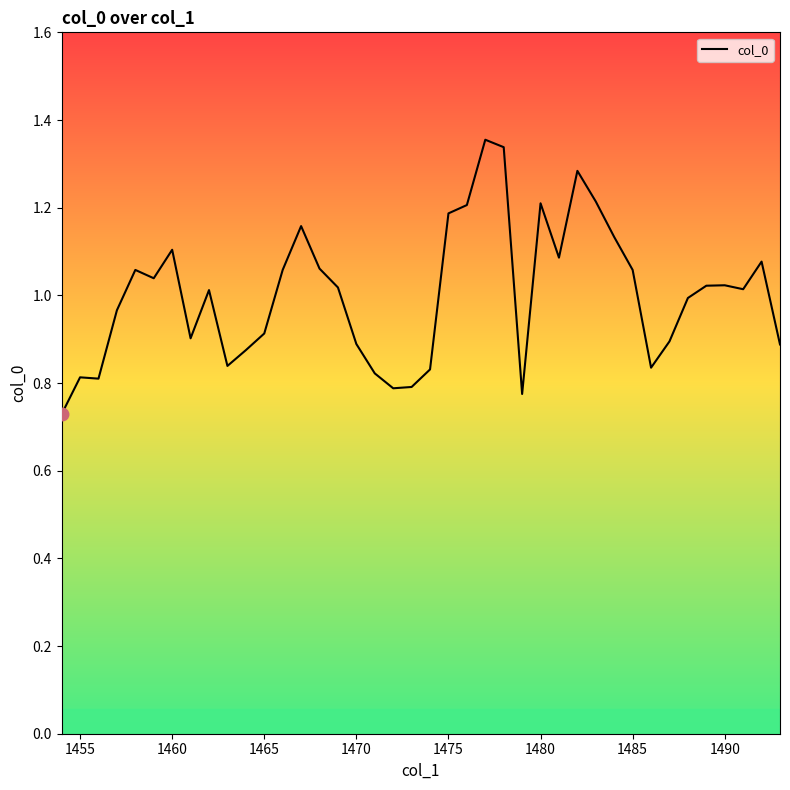

What is the difference between the maximum and minimum values?

0.6